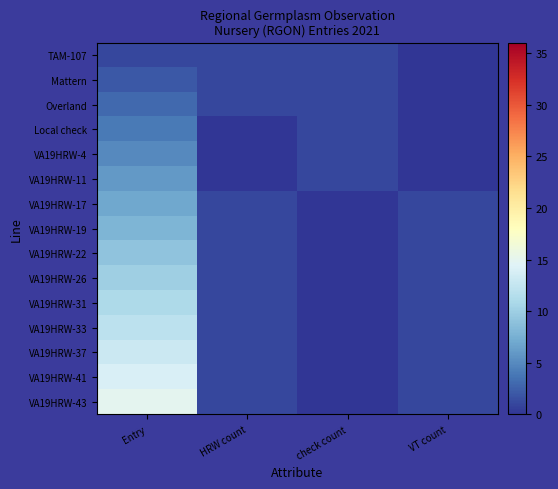

What is the spread (max minus min) of values at check count?

1